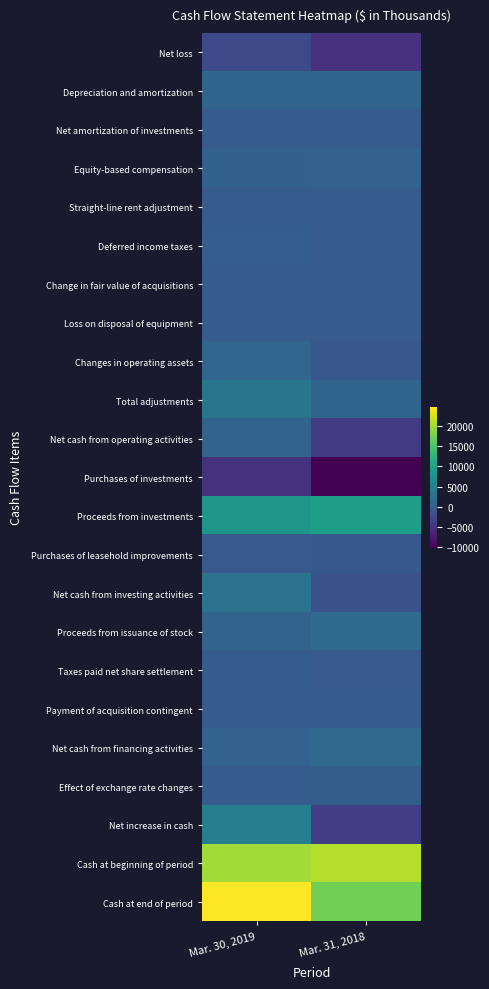

Reading right to left, list all the values displayed in this chart.

Net loss: Mar. 31, 2018=-5136	Mar. 30, 2019=-2392
Depreciation and amortization: Mar. 31, 2018=1043	Mar. 30, 2019=1036
Net amortization of investments: Mar. 31, 2018=-18	Mar. 30, 2019=-16
Equity-based compensation: Mar. 31, 2018=817	Mar. 30, 2019=756
Straight-line rent adjustment: Mar. 31, 2018=-19	Mar. 30, 2019=-85
Deferred income taxes: Mar. 31, 2018=0	Mar. 30, 2019=332
Change in fair value of acquisitions: Mar. 31, 2018=-1	Mar. 30, 2019=7
Loss on disposal of equipment: Mar. 31, 2018=0	Mar. 30, 2019=45
Changes in operating assets: Mar. 31, 2018=-733	Mar. 30, 2019=1286
Total adjustments: Mar. 31, 2018=1089	Mar. 30, 2019=3361
Net cash from operating activities: Mar. 31, 2018=-4047	Mar. 30, 2019=969
Purchases of investments: Mar. 31, 2018=-10161	Mar. 30, 2019=-5045
Proceeds from investments: Mar. 31, 2018=9328	Mar. 30, 2019=8396
Purchases of leasehold improvements: Mar. 31, 2018=-592	Mar. 30, 2019=-371
Net cash from investing activities: Mar. 31, 2018=-1425	Mar. 30, 2019=2980
Proceeds from issuance of stock: Mar. 31, 2018=2065	Mar. 30, 2019=1021
Taxes paid net share settlement: Mar. 31, 2018=-333	Mar. 30, 2019=-28
Payment of acquisition contingent: Mar. 31, 2018=0	Mar. 30, 2019=-98
Net cash from financing activities: Mar. 31, 2018=1732	Mar. 30, 2019=895
Effect of exchange rate changes: Mar. 31, 2018=105	Mar. 30, 2019=63
Net increase in cash: Mar. 31, 2018=-3635	Mar. 30, 2019=4907
Cash at beginning of period: Mar. 31, 2018=20941	Mar. 30, 2019=19884
Cash at end of period: Mar. 31, 2018=17306	Mar. 30, 2019=24791